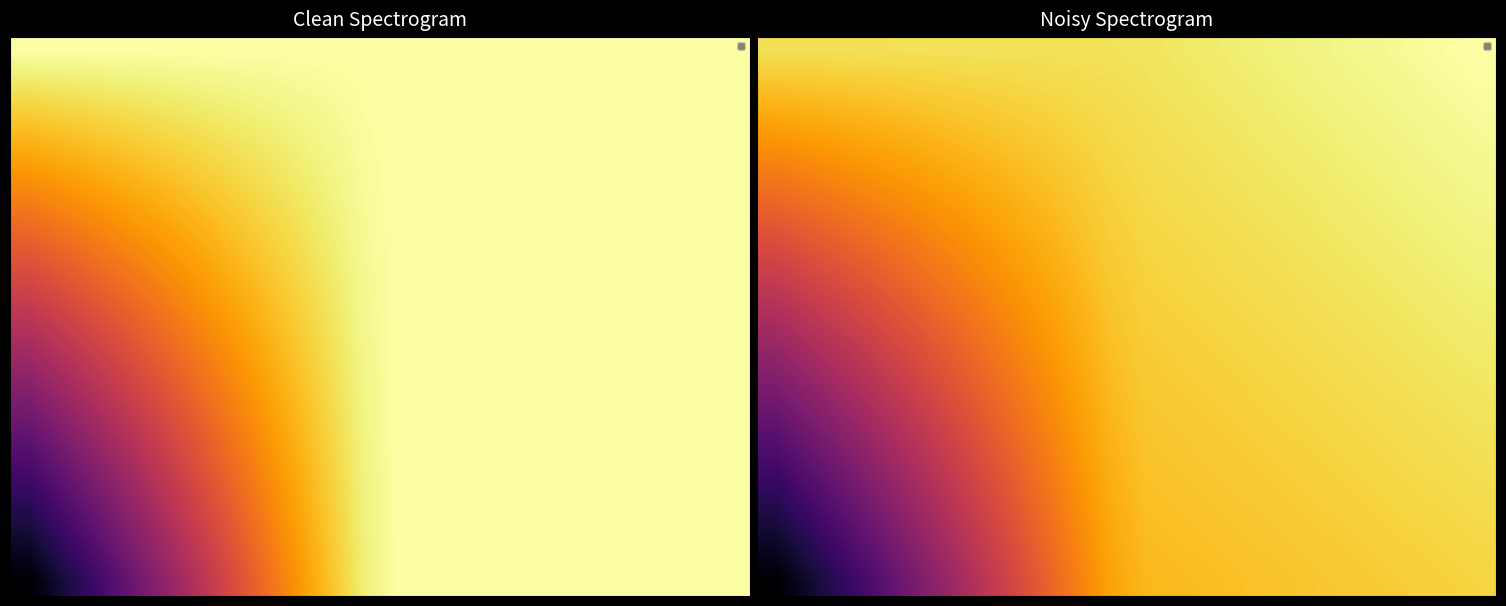

At which category is the sum across all series the highest?

19